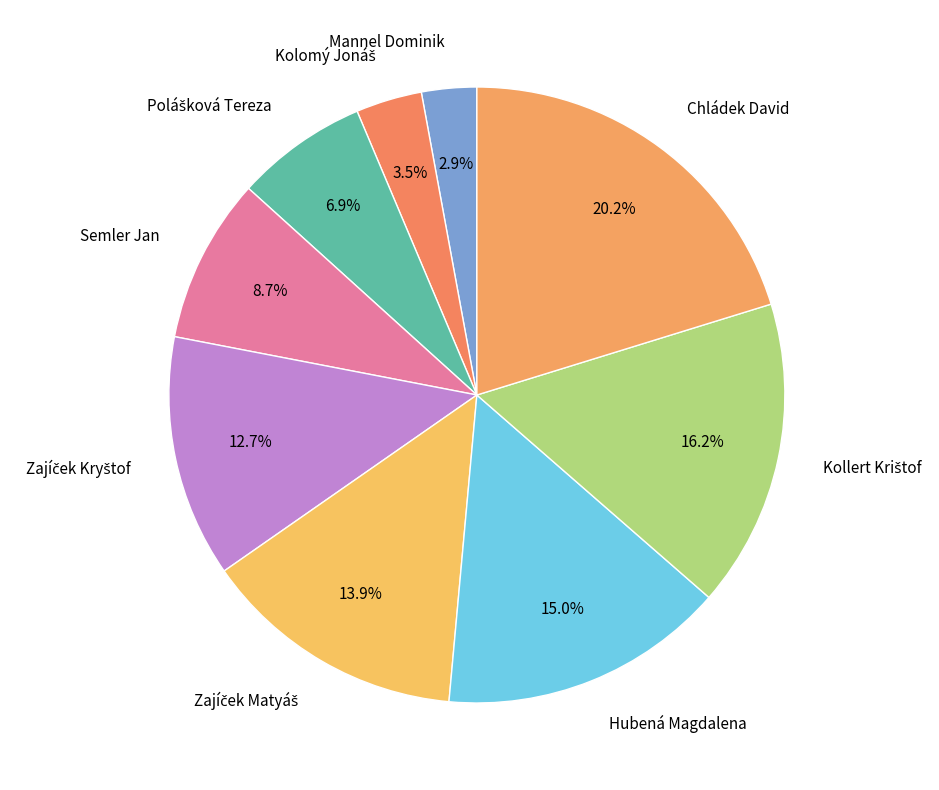

Which slice is the largest?

Chládek David